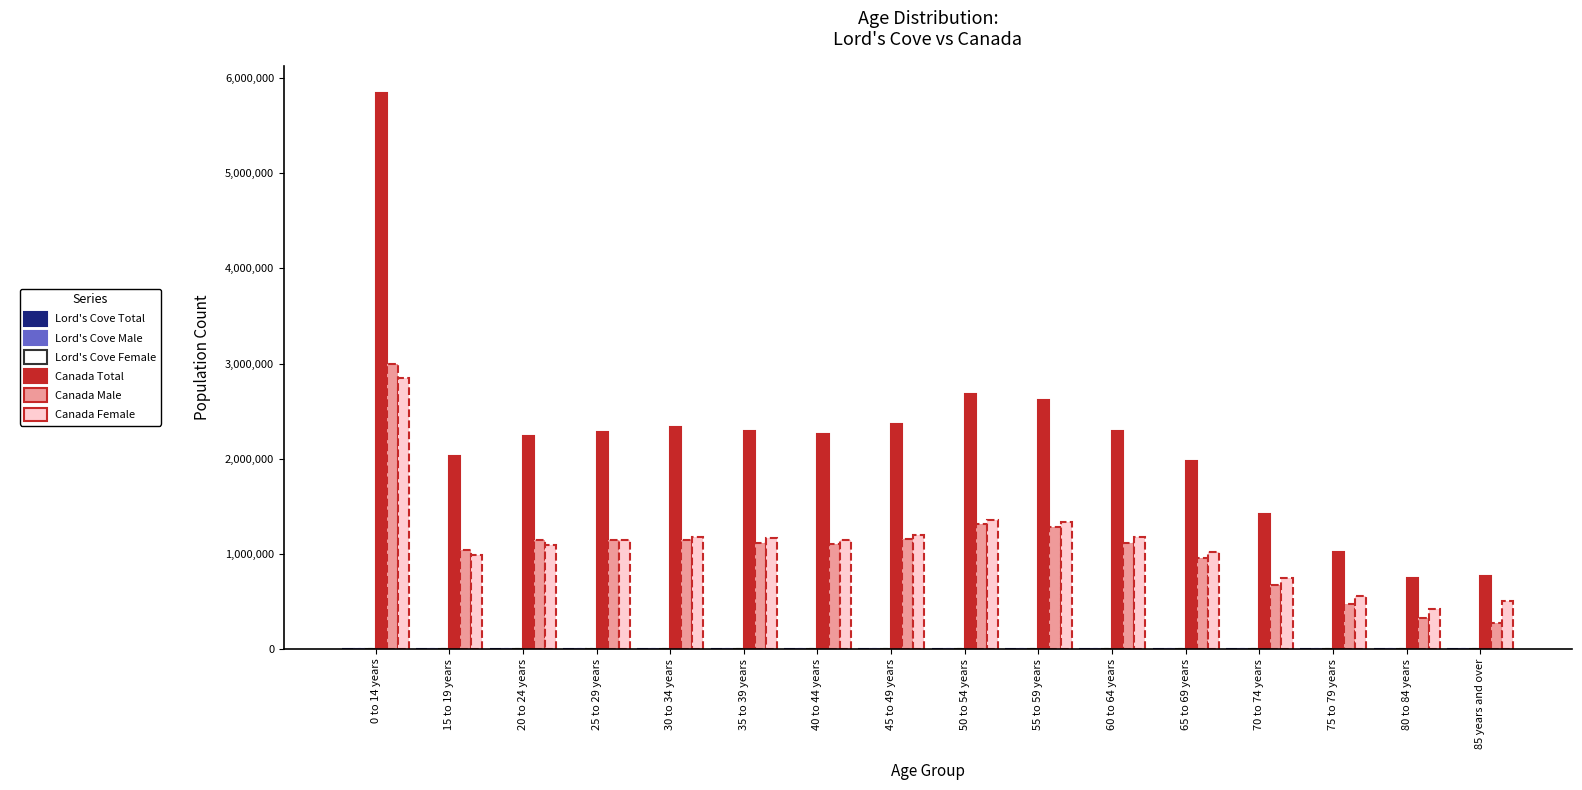

At which category is the sum across all series the highest?

0 to 14 years